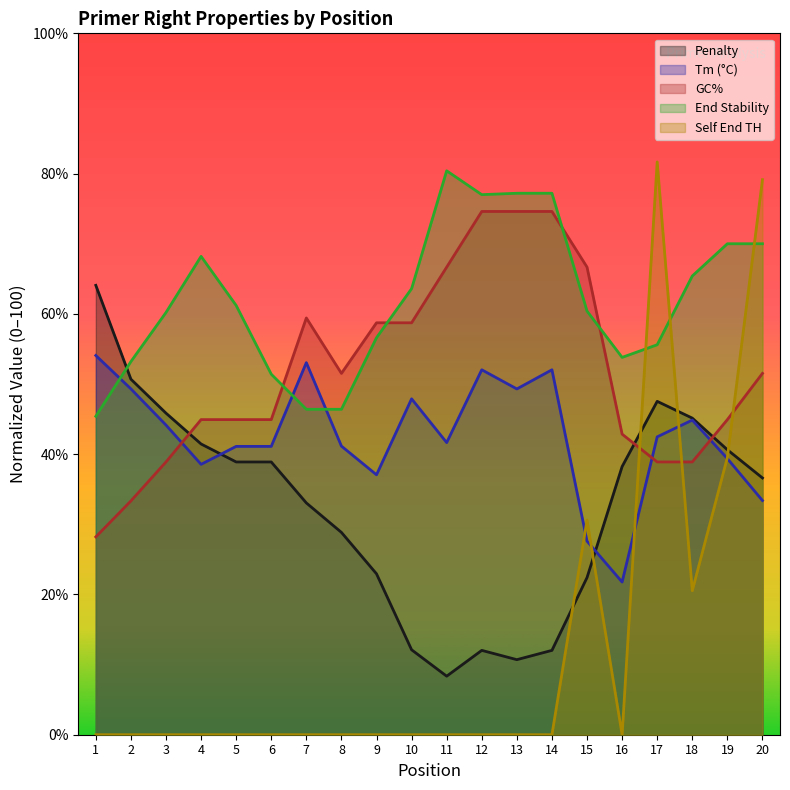

Between 3 and 8, which is larger?

3